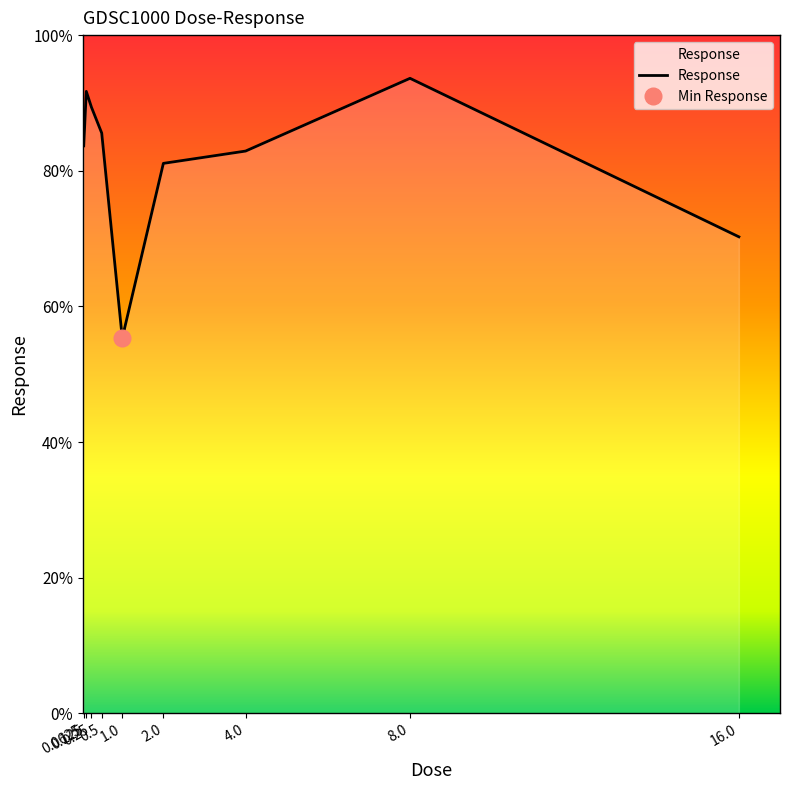

Count the number of values greater than 83.

5